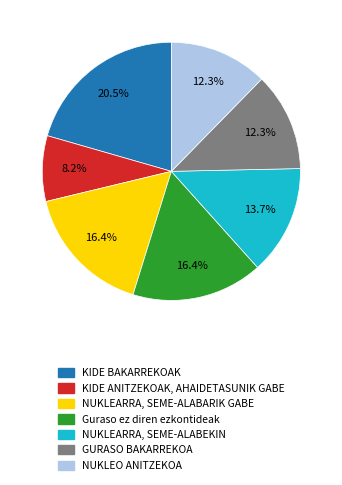

What is the smallest slice in the pie chart?

KIDE ANITZEKOAK, AHAIDETASUNIK GABE